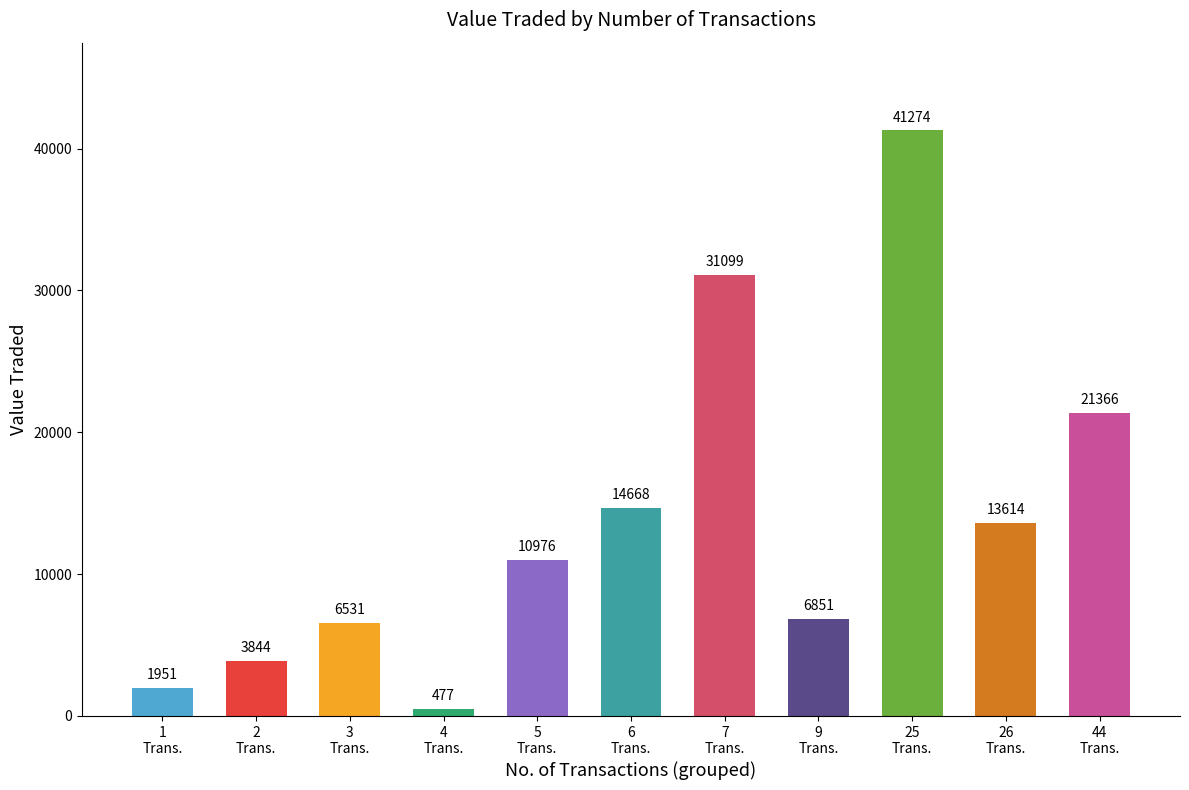

What is the greatest value displayed?

41274